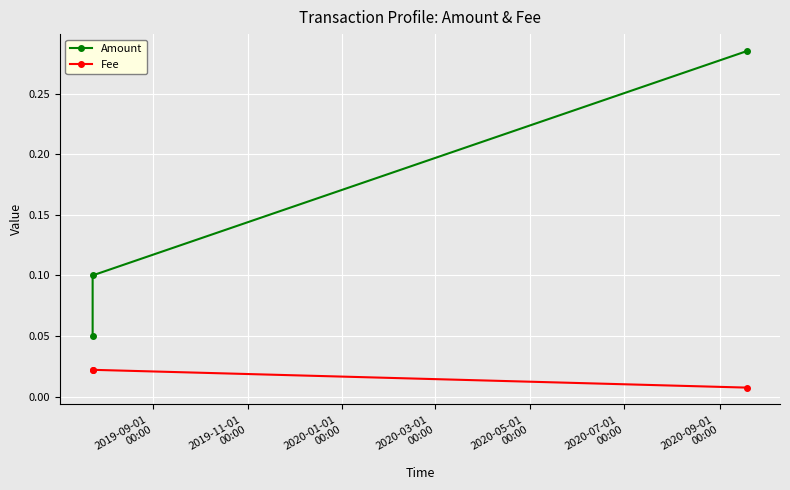

What is the spread (max minus min) of values at 2019-11-01
00:00?

0.1